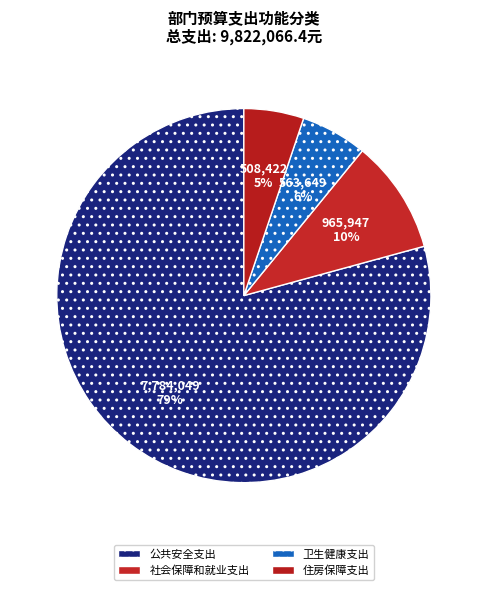

The 住房保障支出 slice represents 5% of the pie. True or false?

True